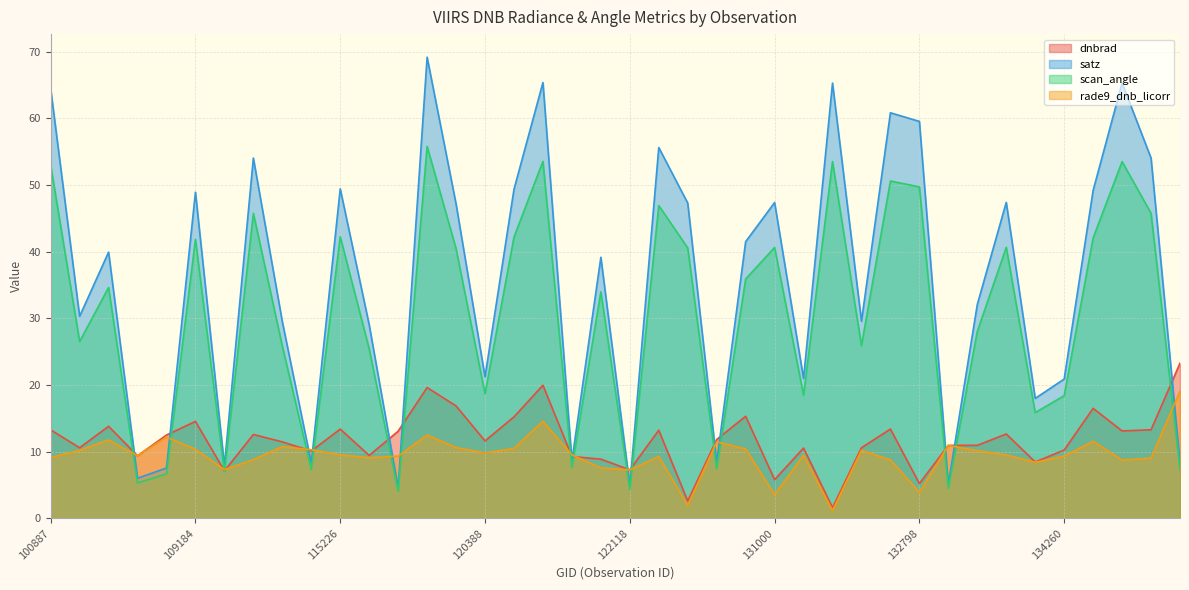

At which category is the sum across all series the highest?

3797